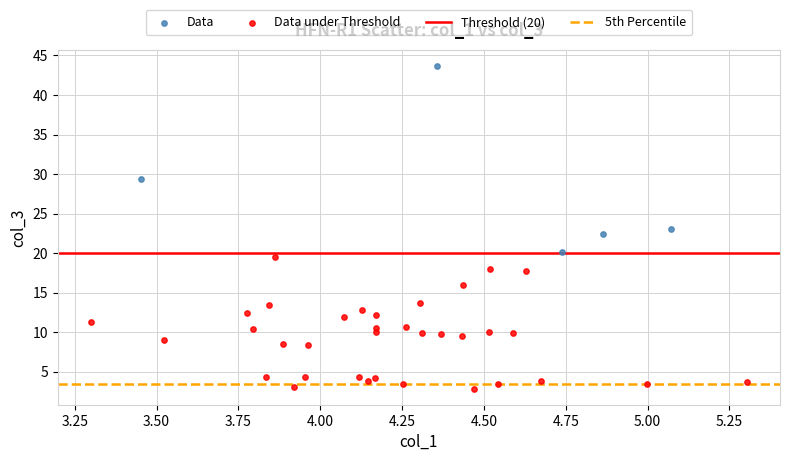

Which series has the largest Y range (max minus min)?

Data